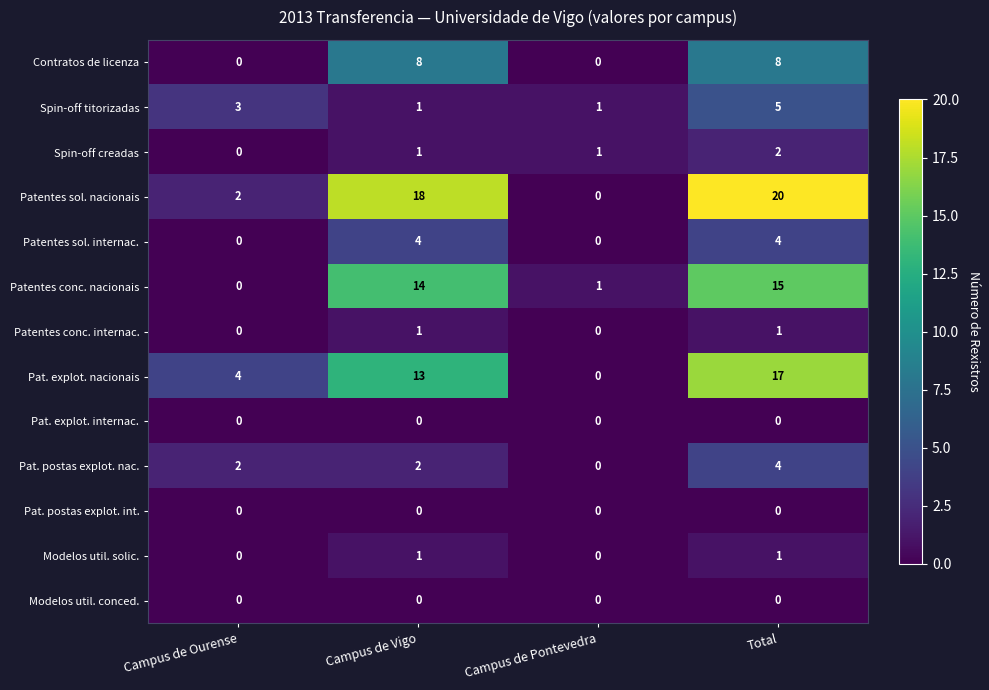

Is it true that Modelos util. solic. equals 1 at Campus de Vigo?

True